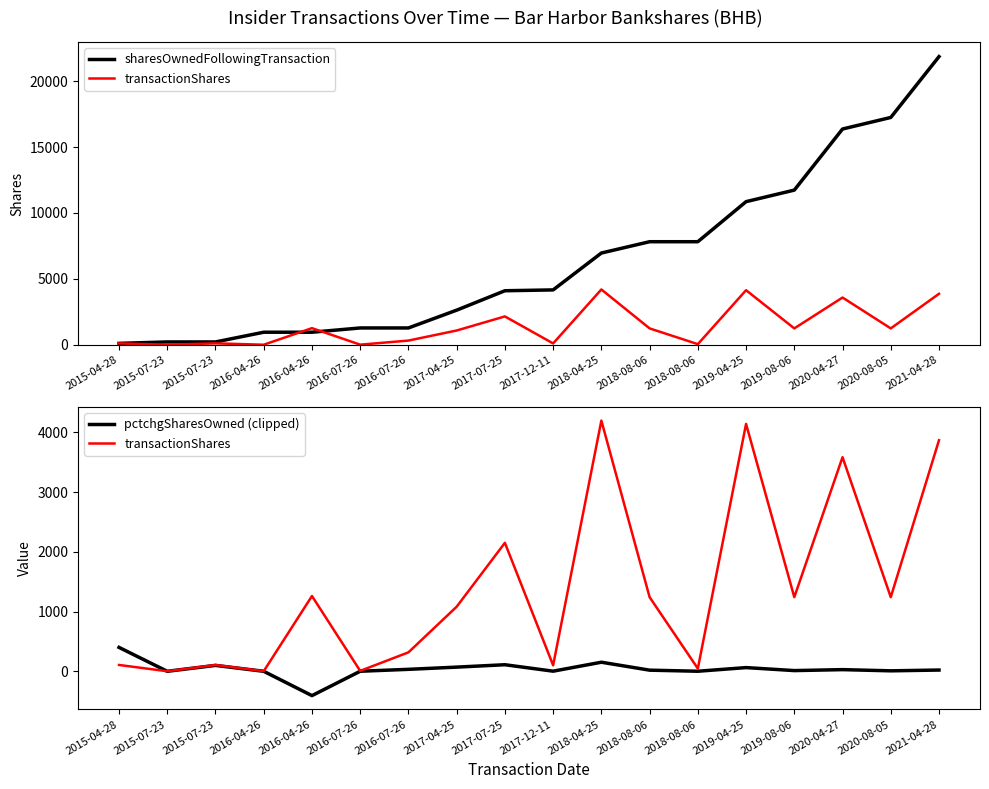

At which category does the chart reach its peak across all series?

2021-04-28